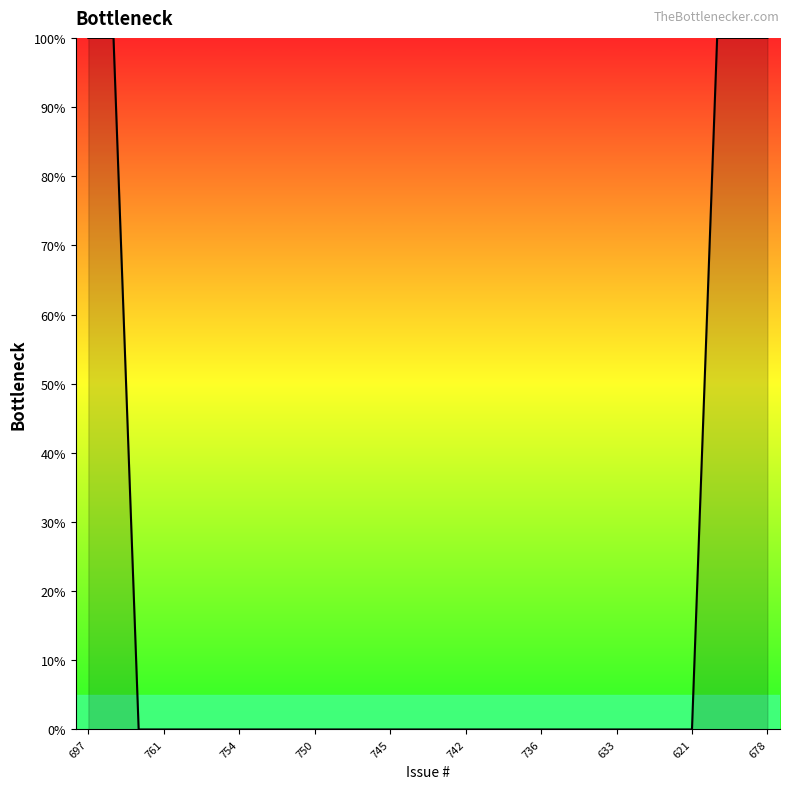

How many lines are shown in the chart?

1